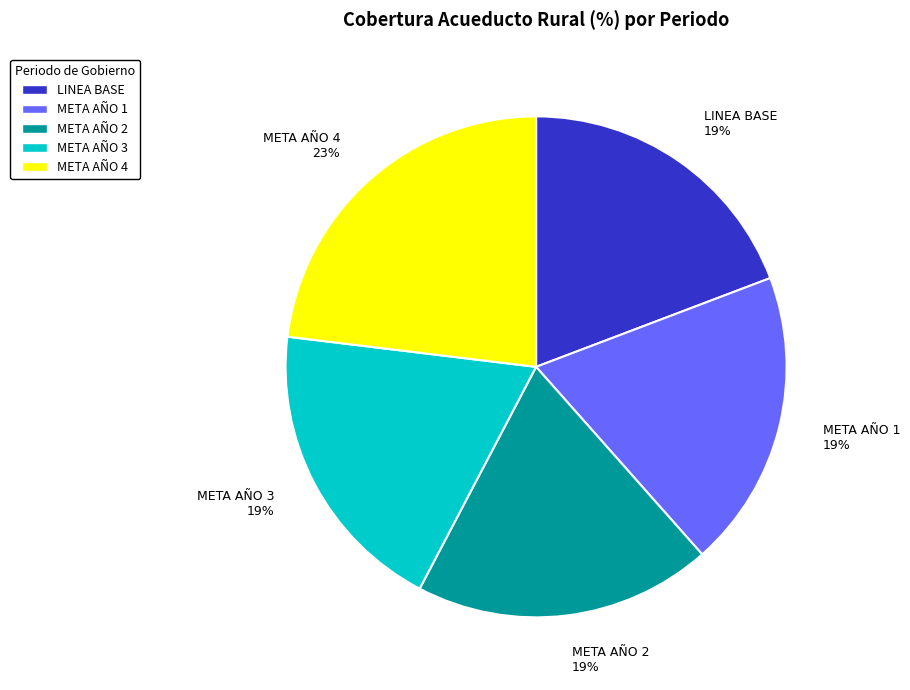

To the nearest percent, what is the combined percentage of META AÑO 2 and META AÑO 3?

38%